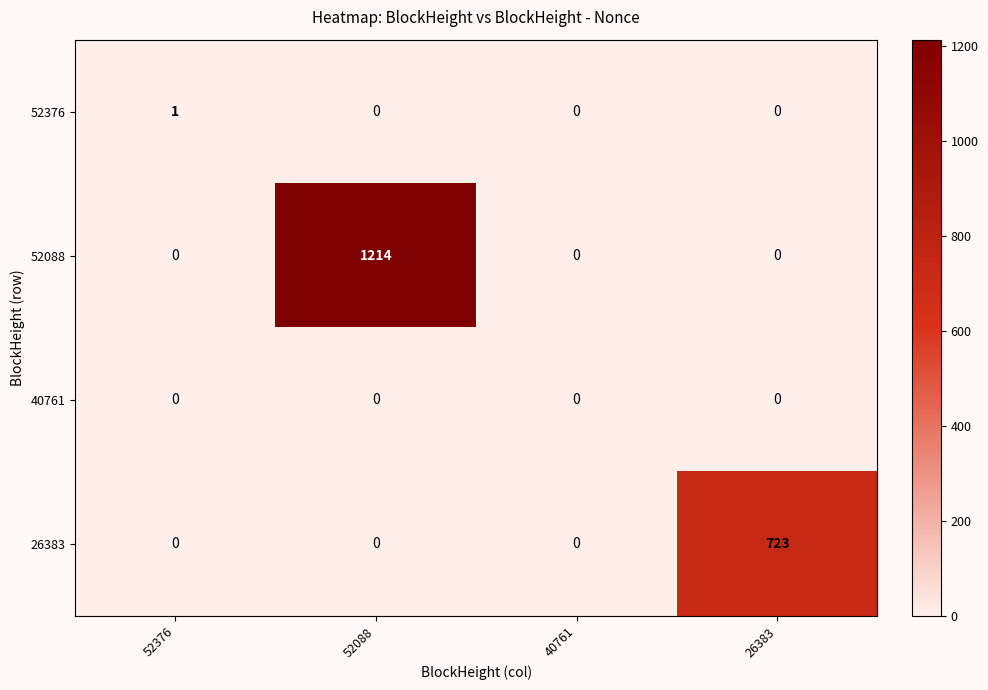

Count the number of data series in this chart.

4